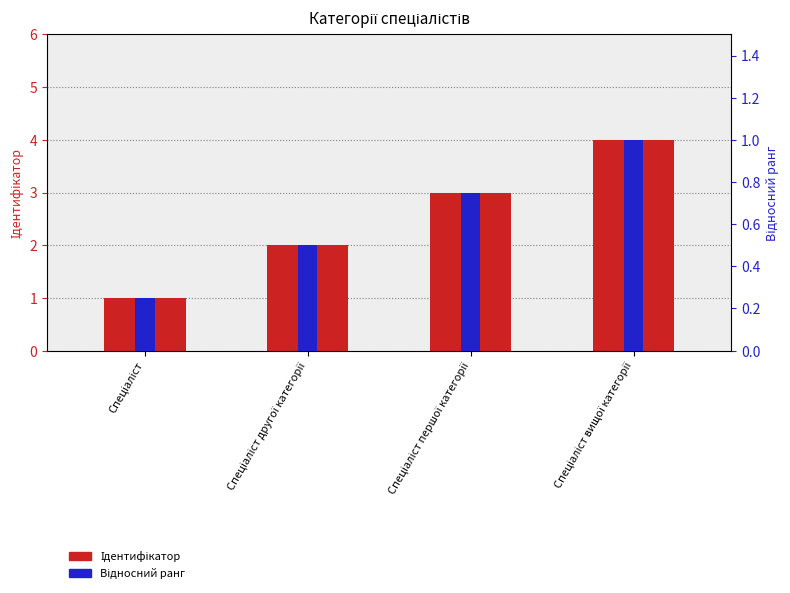

Which has a higher value, Спеціаліст другої категорії or Спеціаліст вищої категорії?

Спеціаліст вищої категорії